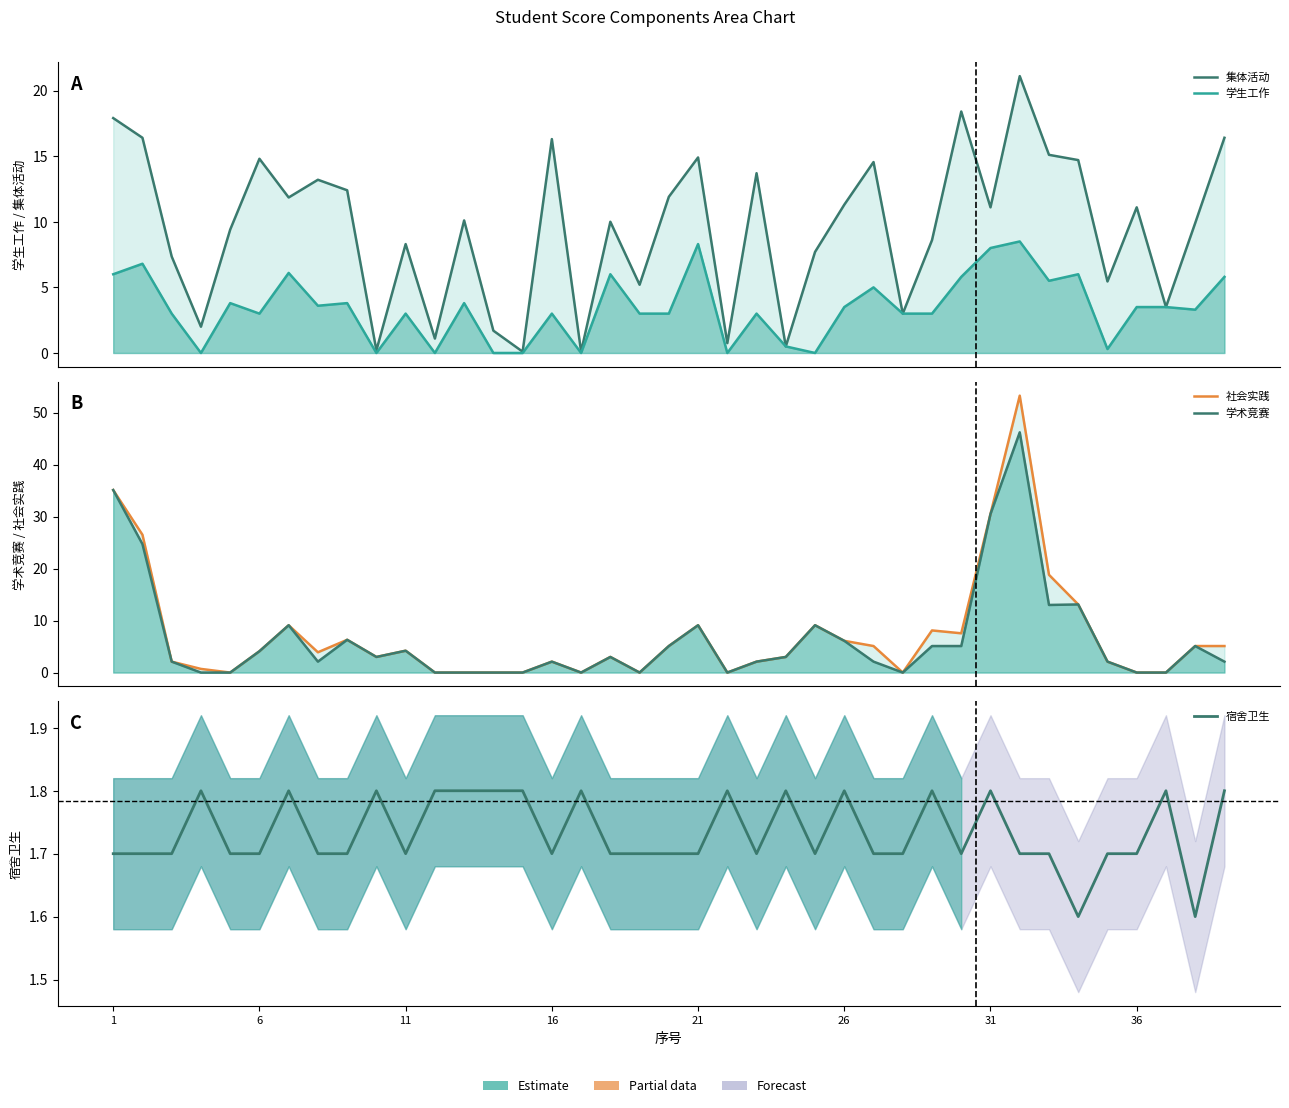

Reading left to right, what are all the values shown in this chart?

集体活动: 17.9	16.4	7.3	2.0	9.4	14.8	11.8	13.2	12.4	0.2	8.3	1.1	10.1	1.7	0.1	16.3	0.1	10.0	5.2	11.9	14.9	0.8	13.7	0.5	7.7	11.3	14.6	3.0	8.6	18.4	11.1	21.1	15.1	14.7	5.5	11.1	3.5	9.9	16.4
学生工作: 6.0	6.8	3.0	0.0	3.8	3.0	6.1	3.6	3.8	0.0	3.0	0.0	3.8	0.0	0.0	3.0	0.0	6.0	3.0	3.0	8.3	0.0	3.0	0.5	0.0	3.5	5.0	3.0	3.0	5.8	8.0	8.5	5.5	6.0	0.3	3.5	3.5	3.3	5.8
社会实践: 35.1	26.5	2.1	0.7	0.0	4.1	9.1	3.9	6.3	3.0	4.2	0.0	0.0	0.0	0.0	2.1	0.0	3.0	0.0	5.1	9.1	0.0	2.1	3.0	9.1	6.1	5.1	0.0	8.1	7.5	30.5	53.2	18.8	13.1	2.1	0.0	0.0	5.1	5.1
学术竞赛: 35.1	24.7	2.1	0.0	0.0	4.1	9.1	2.1	6.3	3.0	4.2	0.0	0.0	0.0	0.0	2.1	0.0	3.0	0.0	5.1	9.1	0.0	2.1	3.0	9.1	6.1	2.1	0.0	5.1	5.1	30.5	46.2	13.0	13.1	2.1	0.0	0.0	5.1	2.1
宿舍卫生: 1.7	1.7	1.7	1.8	1.7	1.7	1.8	1.7	1.7	1.8	1.7	1.8	1.8	1.8	1.8	1.7	1.8	1.7	1.7	1.7	1.7	1.8	1.7	1.8	1.7	1.8	1.7	1.7	1.8	1.7	1.8	1.7	1.7	1.6	1.7	1.7	1.8	1.6	1.8